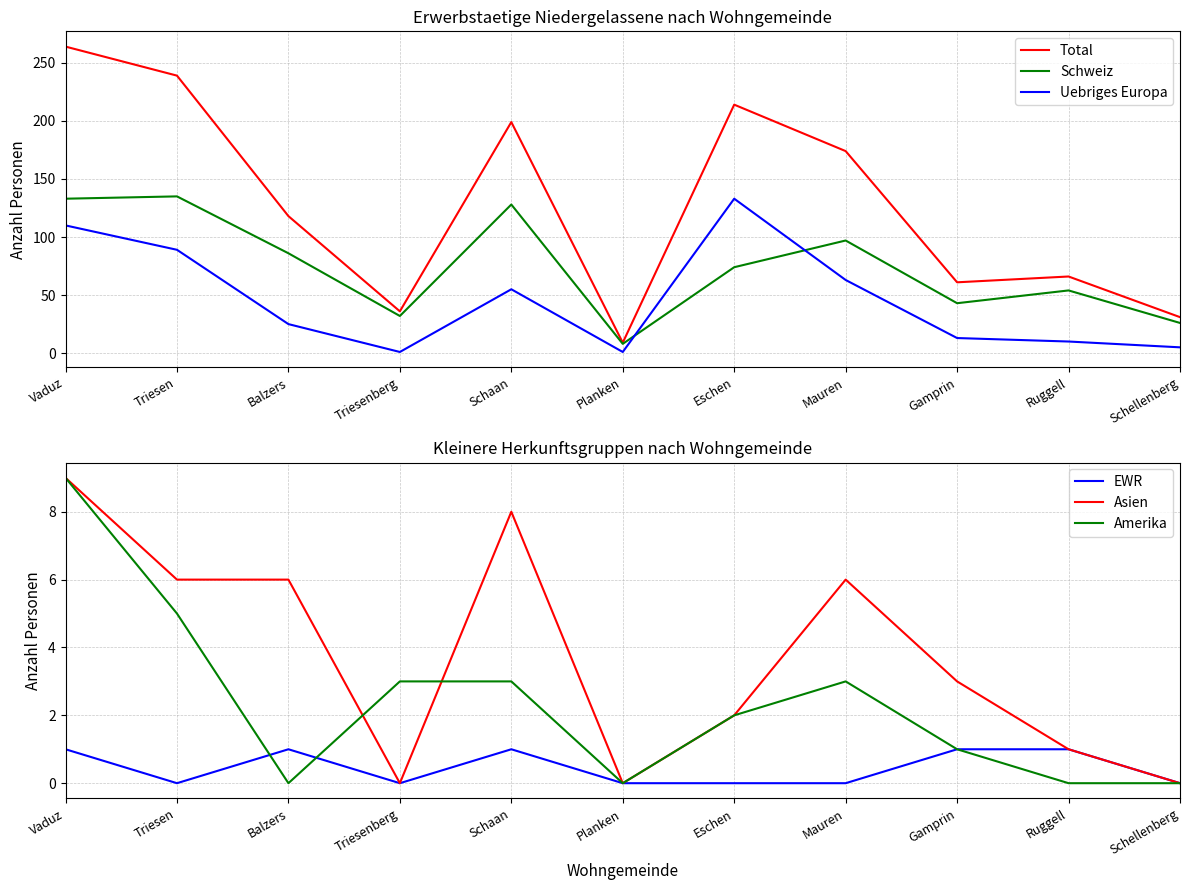

Which series has the largest range (max minus min)?

Total